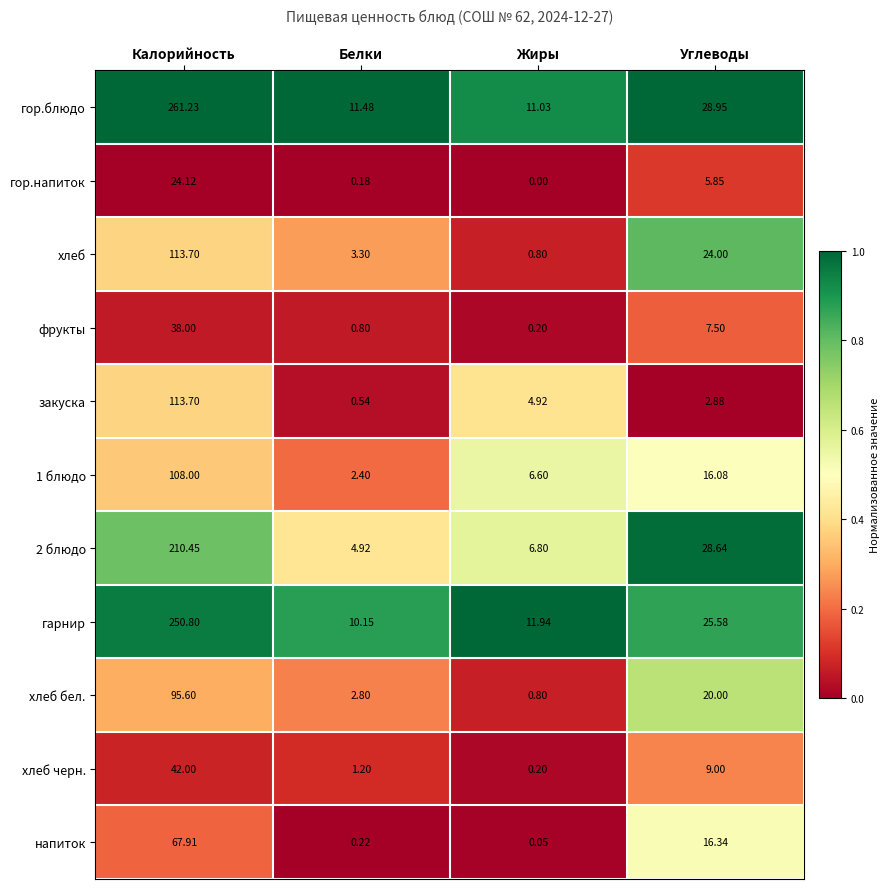

Which category has the lowest value across all series?

Жиры